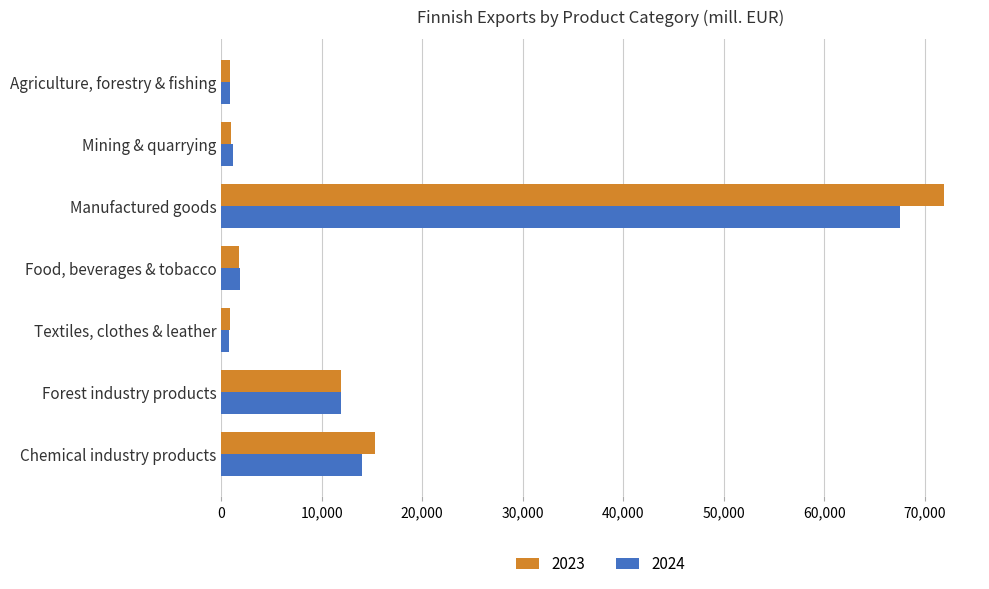

Is it true that 2024 equals 14021.5 at Chemical industry products?

True